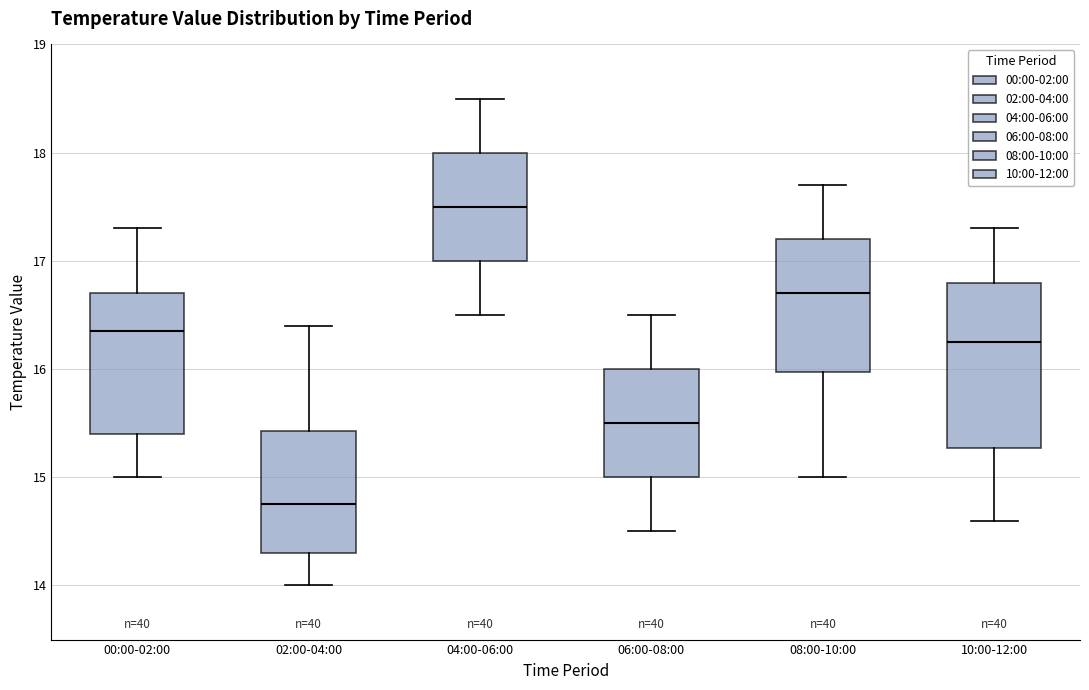

Reading left to right, transcribe this box plot: for each box, give where its median line is, the range the box spans, and where its two whiskers end, as read against the y-axis. The values are not printed on the chart, so give them approximately, as read against the axis.

00:00-02:00: median 16.4, box 15.4 to 16.7, whiskers 15.0 to 17.3
02:00-04:00: median 14.8, box 14.3 to 15.4, whiskers 14.0 to 16.4
04:00-06:00: median 17.5, box 17.0 to 18.0, whiskers 16.5 to 18.5
06:00-08:00: median 15.5, box 15.0 to 16.0, whiskers 14.5 to 16.5
08:00-10:00: median 16.7, box 16.0 to 17.2, whiskers 15.0 to 17.7
10:00-12:00: median 16.3, box 15.3 to 16.8, whiskers 14.6 to 17.3